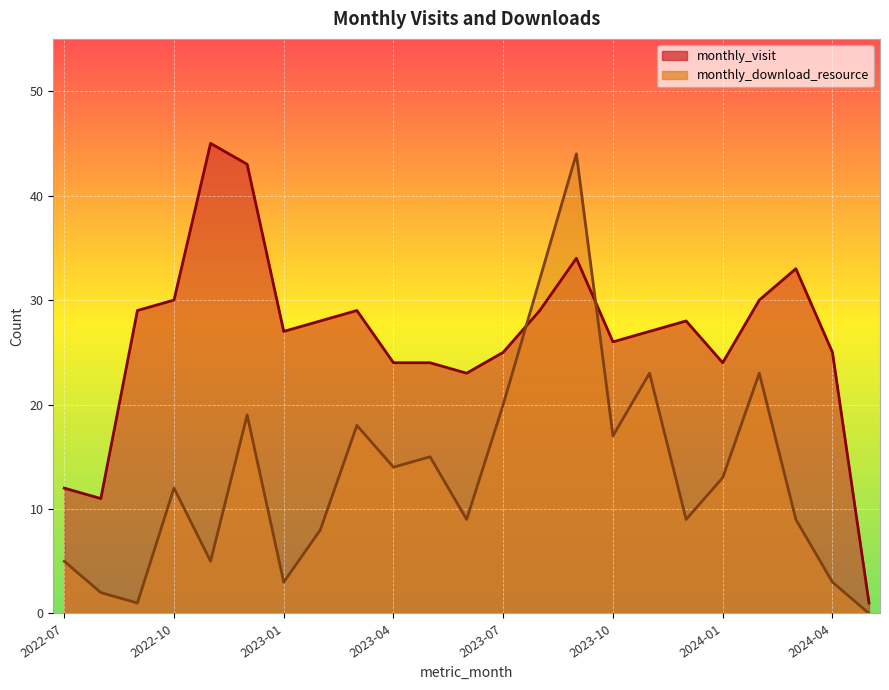

At which category does monthly_download_resource reach its first local valley?

2022-09